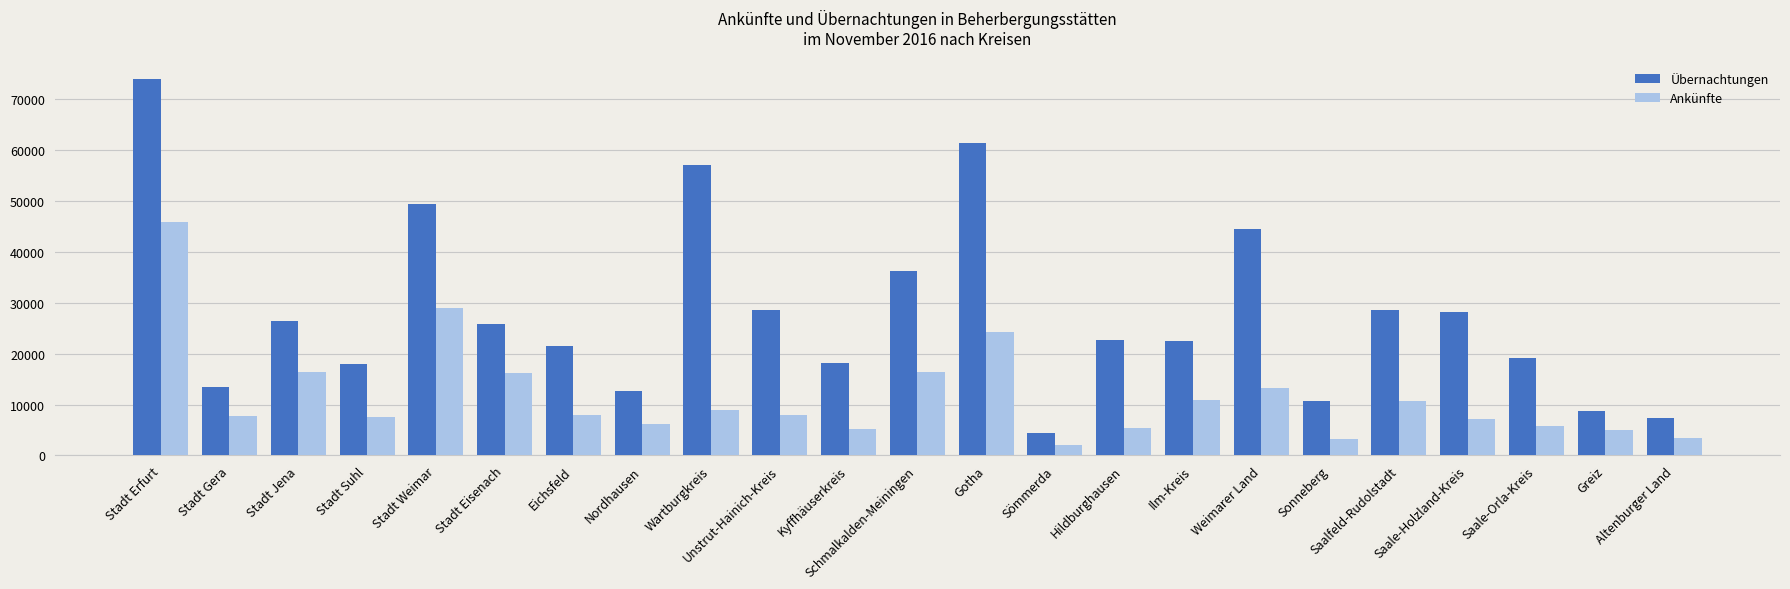

What is the difference between the highest and lowest values at Schmalkalden-Meiningen?

19701